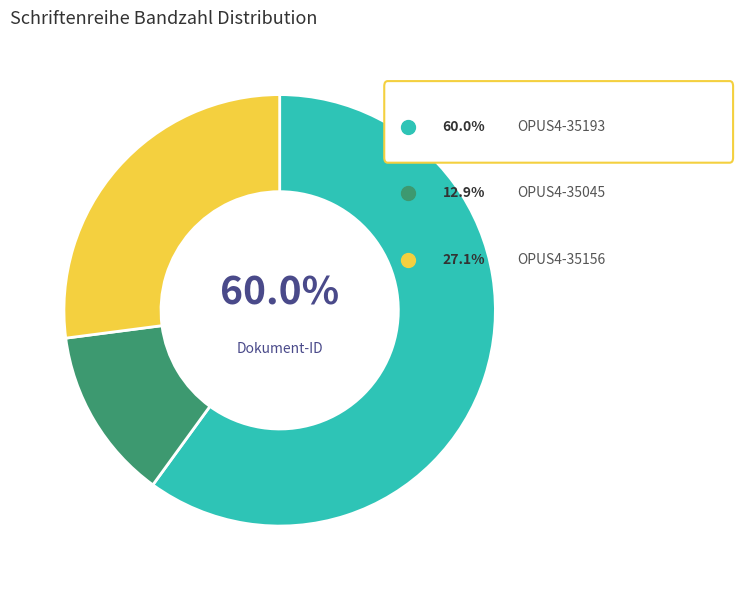

Does any single category account for the majority?

Yes